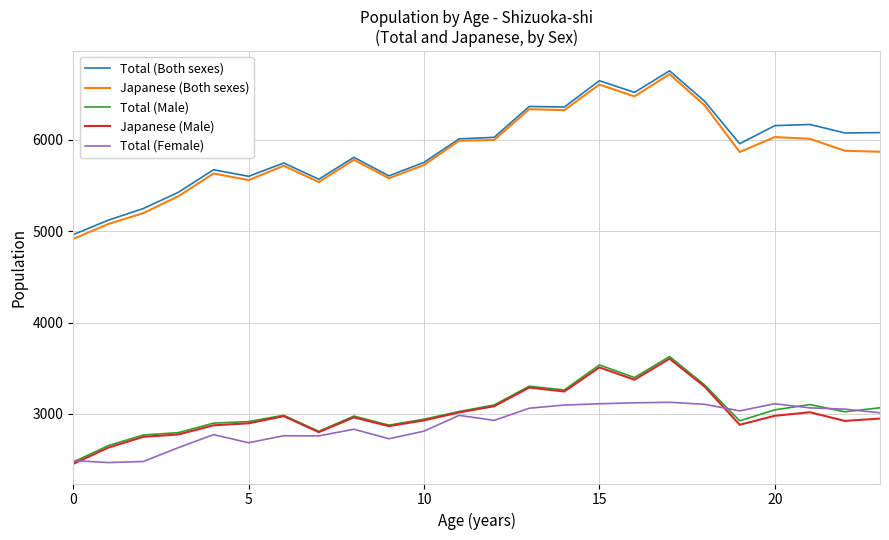

Does the chart have visible grid lines?

Yes